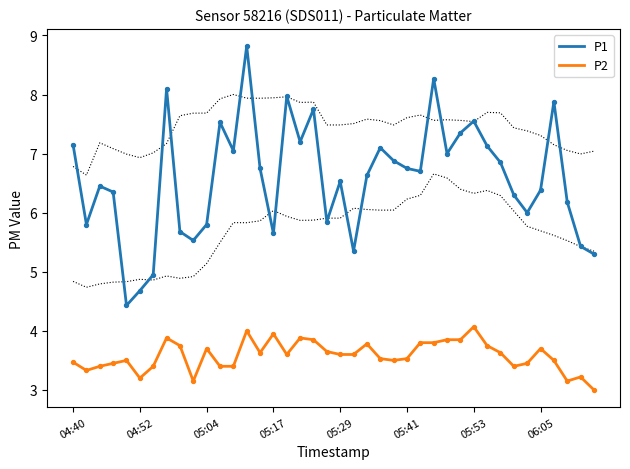

What are all the series names shown in the legend?

P1, P2